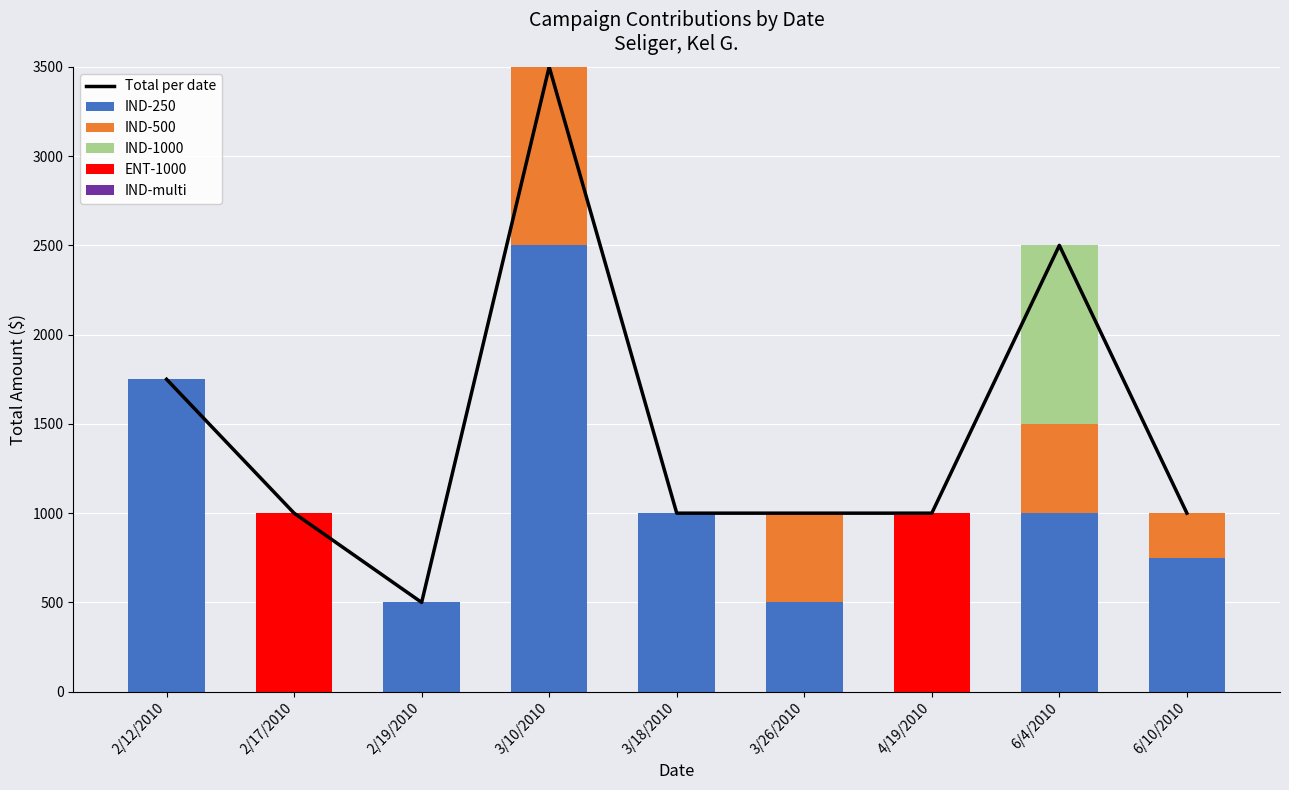

How many positive values does the ENT-1000 series have?

2